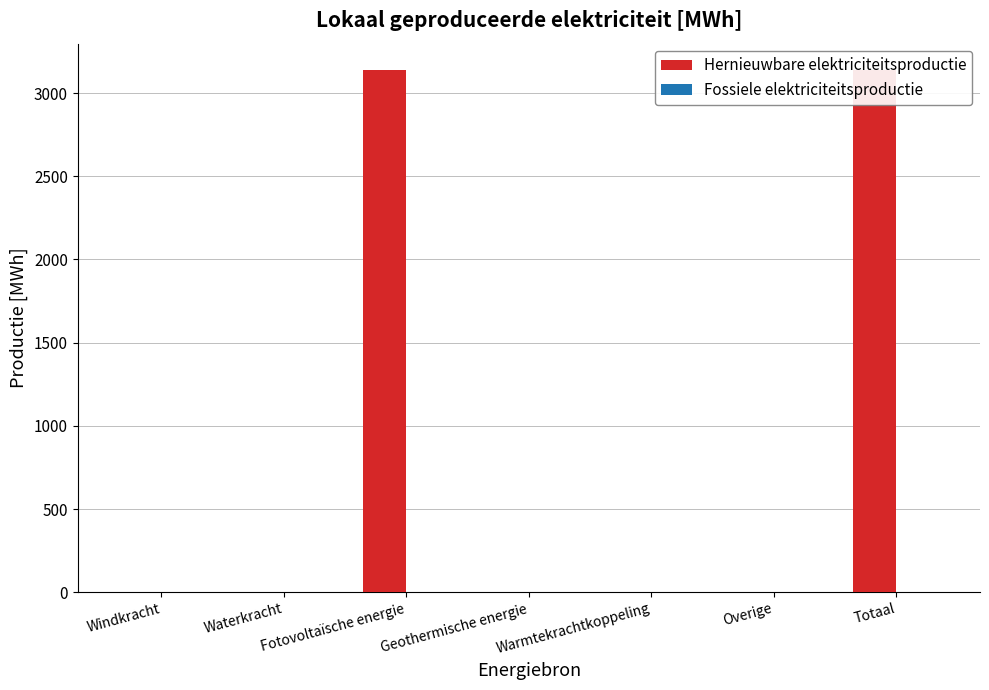

Reading left to right, what are all the values shown in this chart?

Hernieuwbare elektriciteitsproductie: 0.0	0.0	3140.0	0.0	0.0	0.0	3140.0
Fossiele elektriciteitsproductie: 0.0	0.0	0.0	0.0	0.0	0.0	0.0